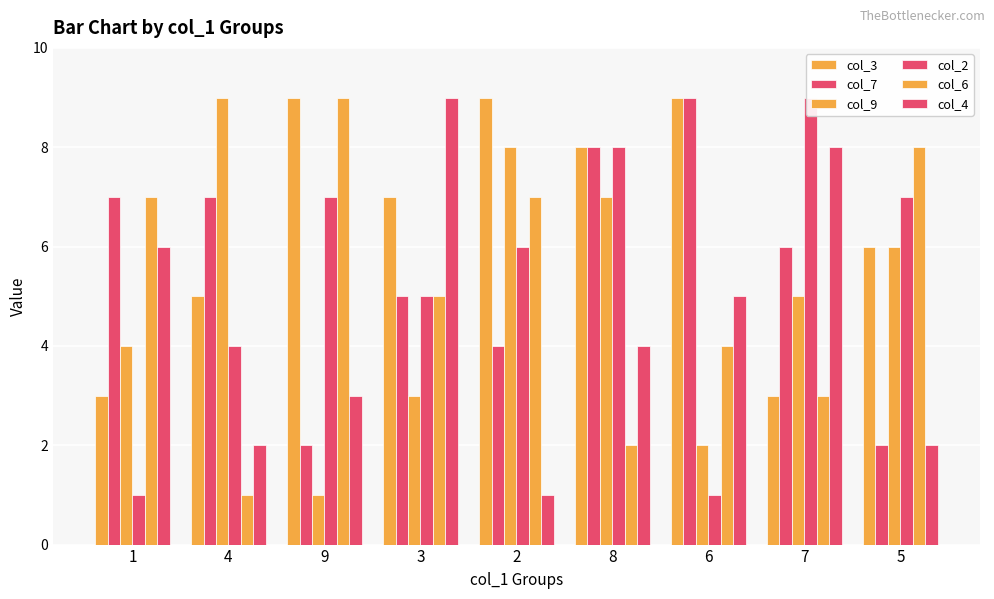

Are the bars horizontal?

No